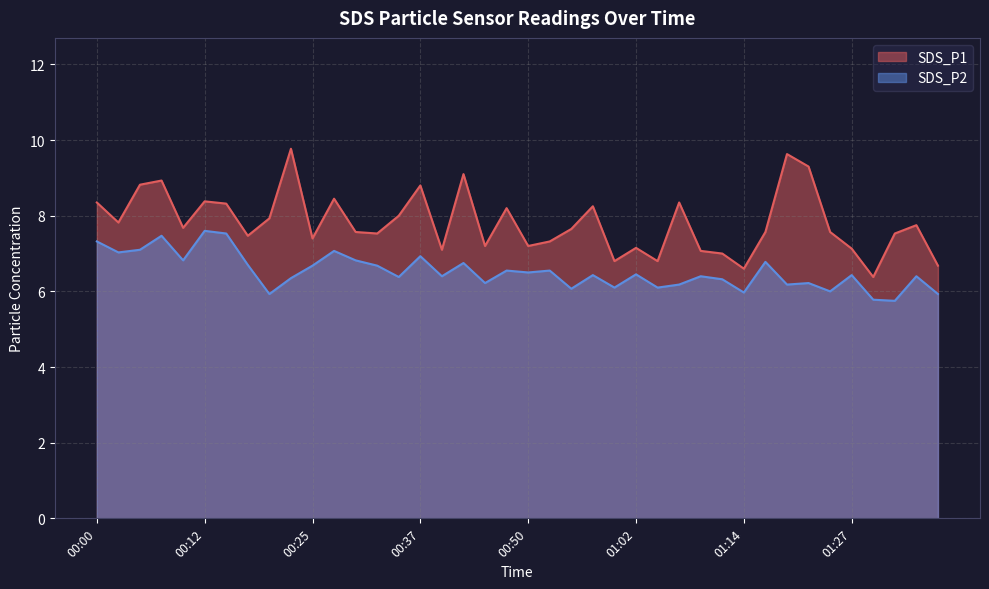

Does the chart have visible grid lines?

Yes